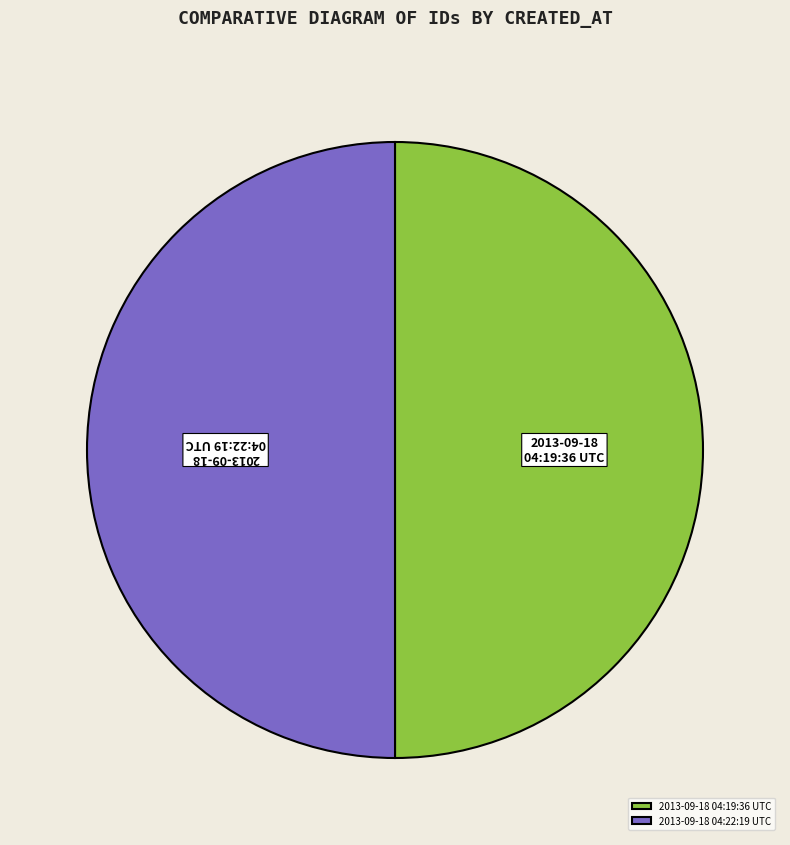

Combined, do 2013-09-18 04:22:19 UTC and 2013-09-18 04:19:36 UTC account for over 50%?

Yes